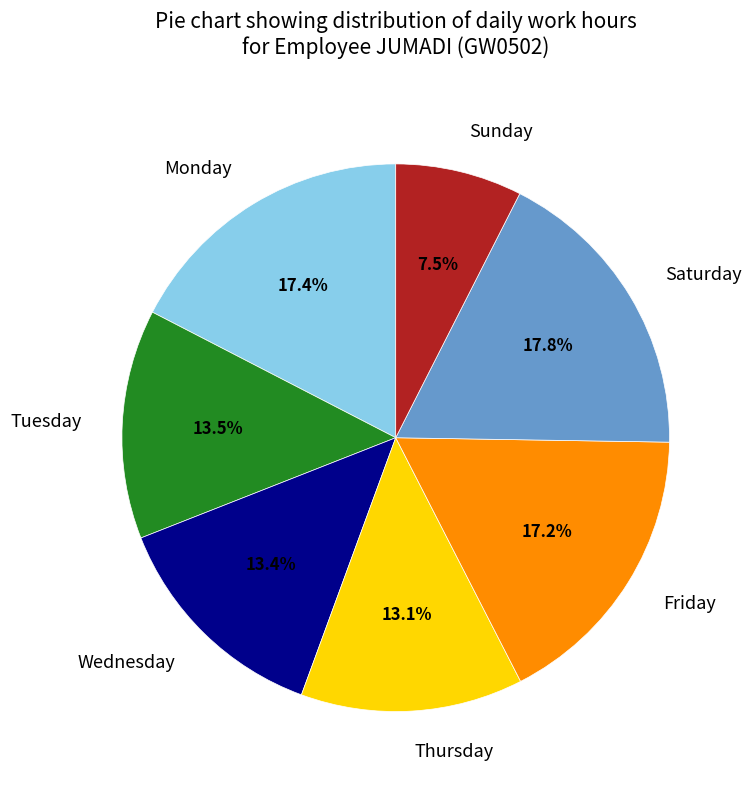

Is there a majority slice in this chart?

No